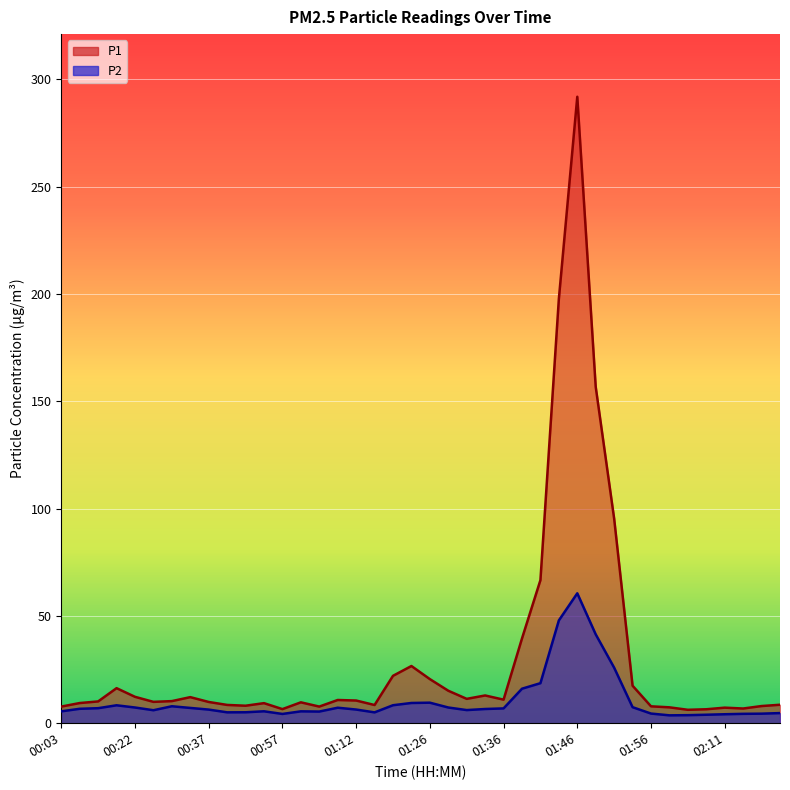

The P1 series shows 246.0 at 01:48. True or false?

False